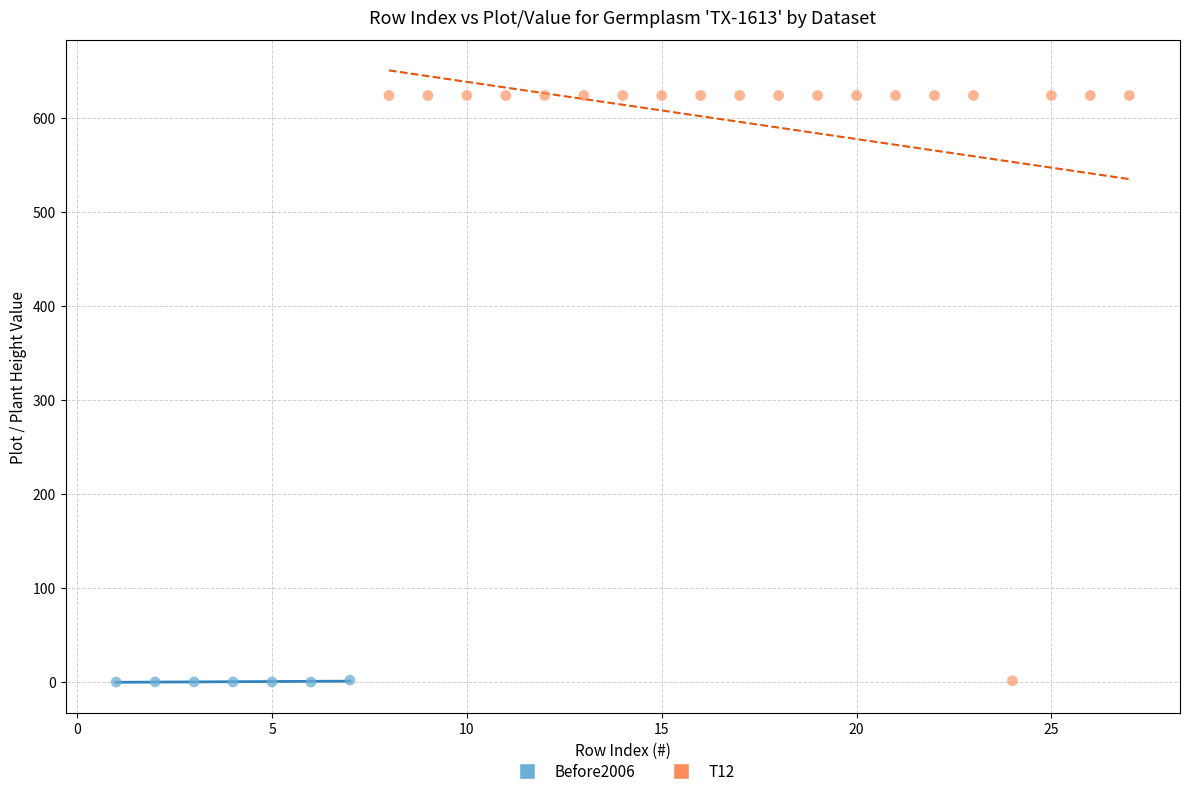

Which series contains the highest Y value?

T12